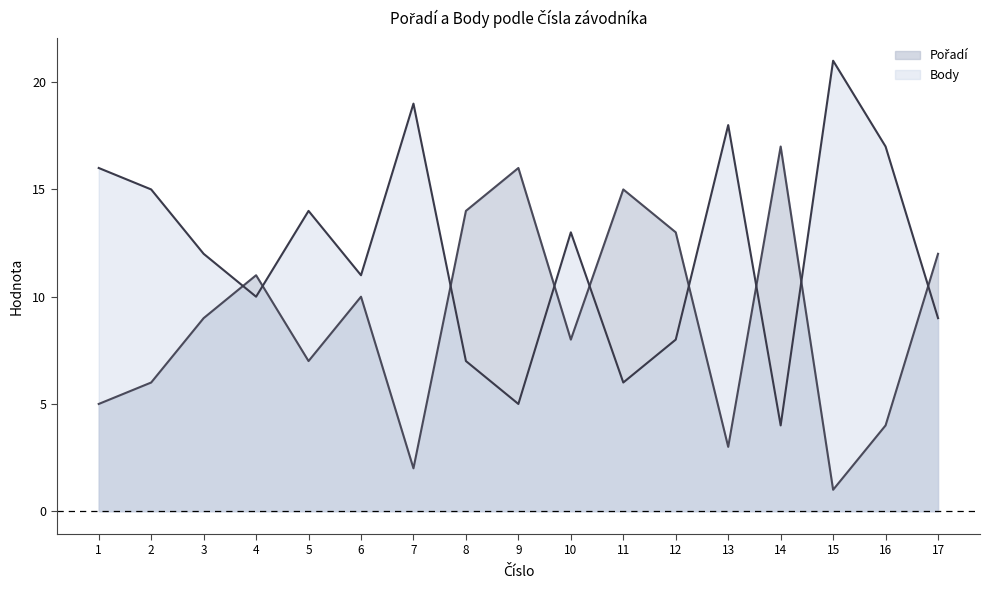

Which series ends up on top after the final intersection of Body and Pořadí?

Pořadí